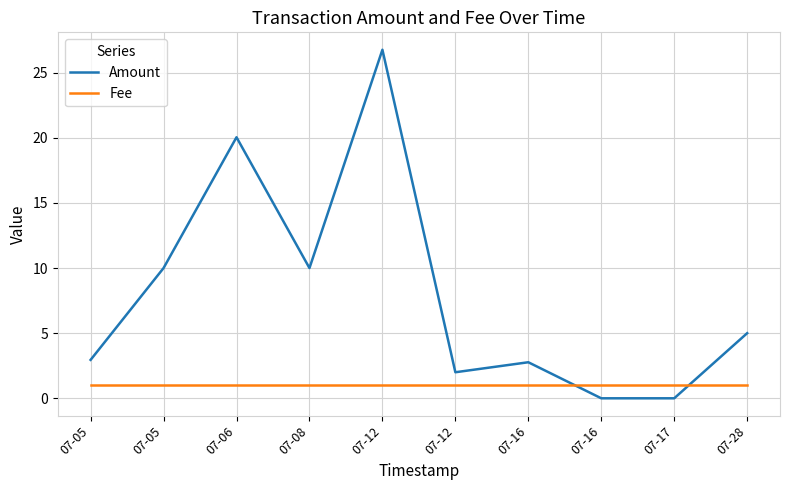

How many lines are shown in the chart?

2